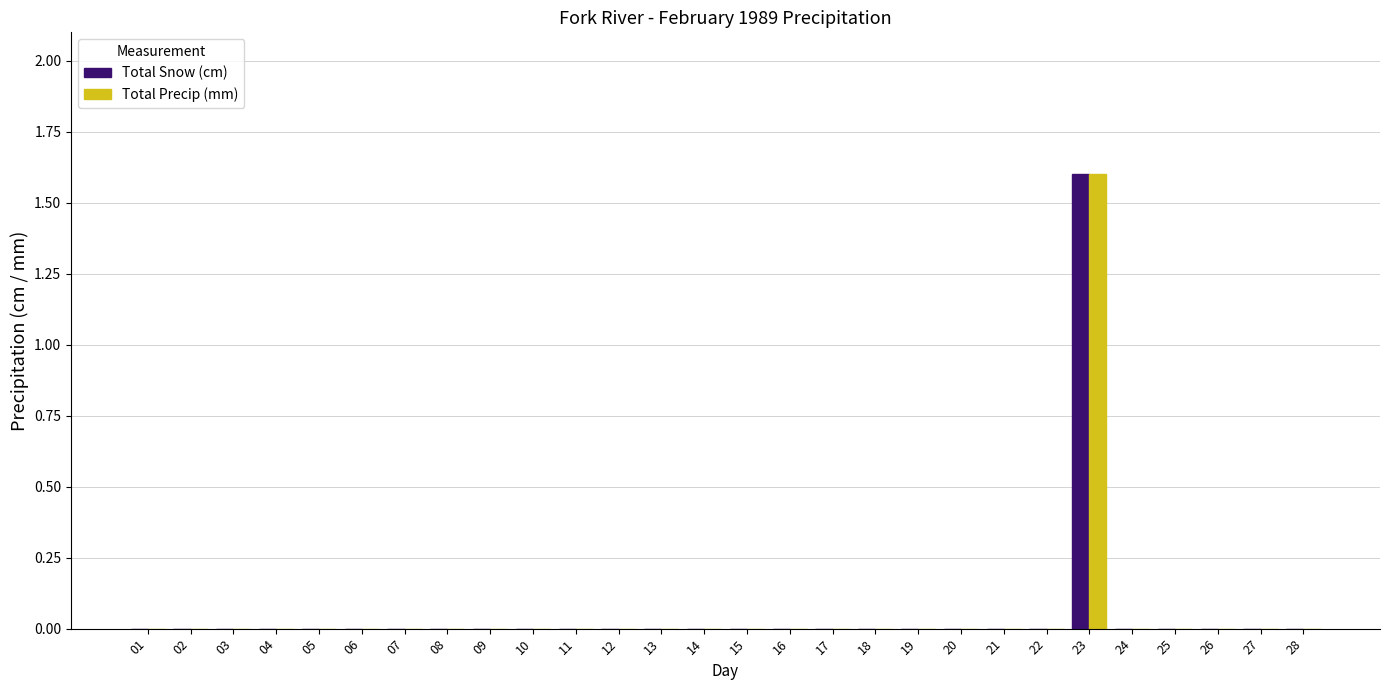

The Total Snow (cm) series shows 0.0 at 21. True or false?

True